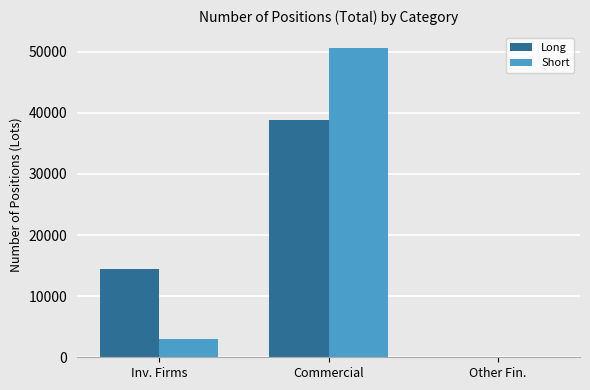

What are all the series names shown in the legend?

Long, Short